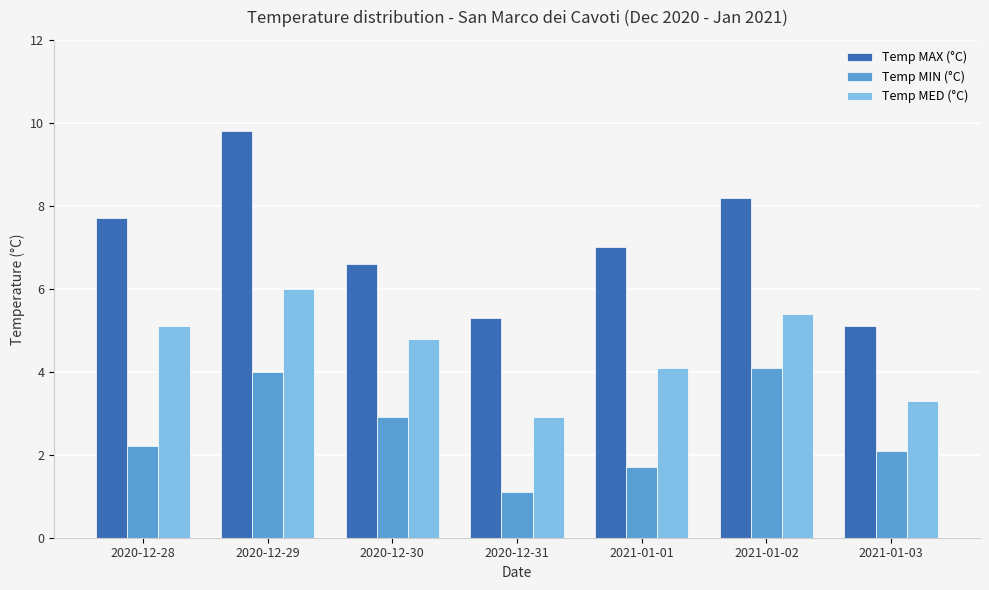

At which category does the chart reach its minimum across all series?

2020-12-31